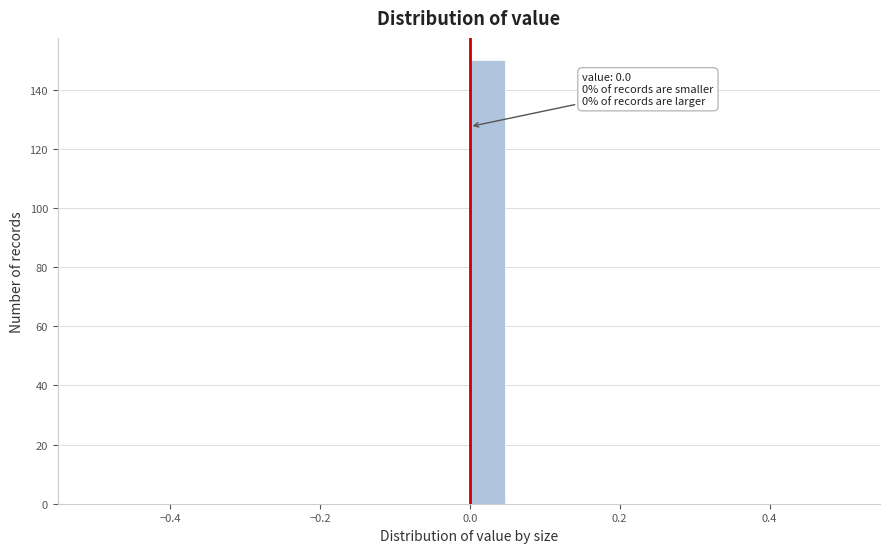

Around what value on the x-axis is the tallest bar? Give the approximate position of its centre, as read against the axis.

0.02